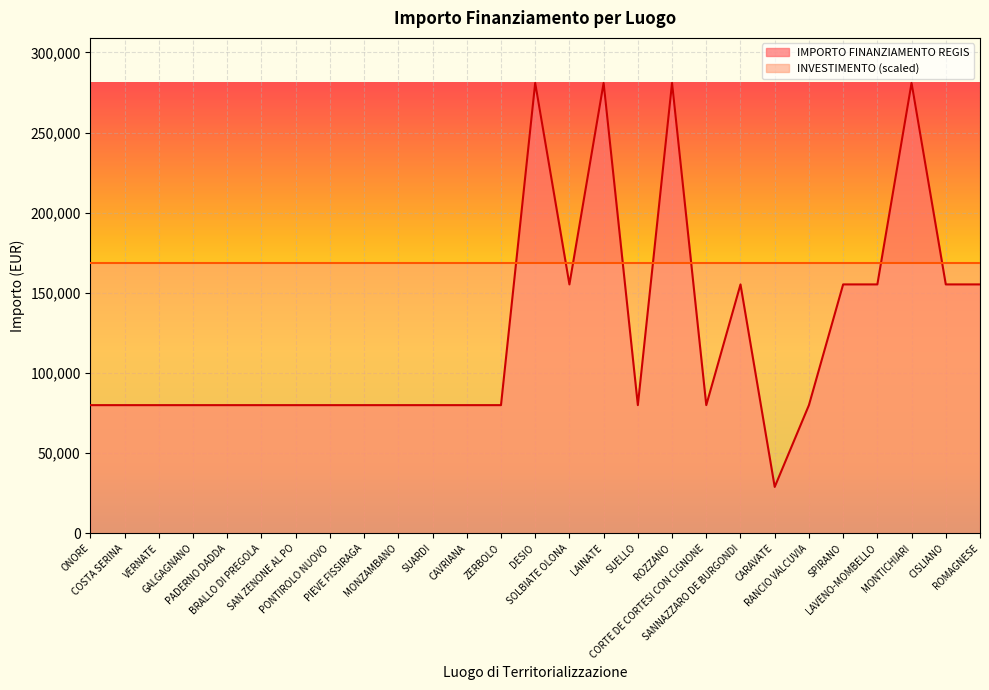

Reading left to right, list all the values displayed in this chart.

ONORE=79922	COSTA SERINA=79922	VERNATE=79922	GALGAGNANO=79922	PADERNO DADDA=79922	BRALLO DI PREGOLA=79922	SAN ZENONE AL PO=79922	PONTIROLO NUOVO=79922	PIEVE FISSIRAGA=79922	MONZAMBANO=79922	SUARDI=79922	CAVRIANA=79922	ZERBOLO=79922	DESIO=280932	SOLBIATE OLONA=155234	LAINATE=280932	SUELLO=79922	ROZZANO=280932	CORTE DE CORTESI CON CIGNONE=79922	SANNAZZARO DE BURGONDI=155234	CARAVATE=28902	RANCIO VALCUVIA=79922	SPIRANO=155234	LAVENO-MOMBELLO=155234	MONTICHIARI=280932	CISLIANO=155234	ROMAGNESE=155234